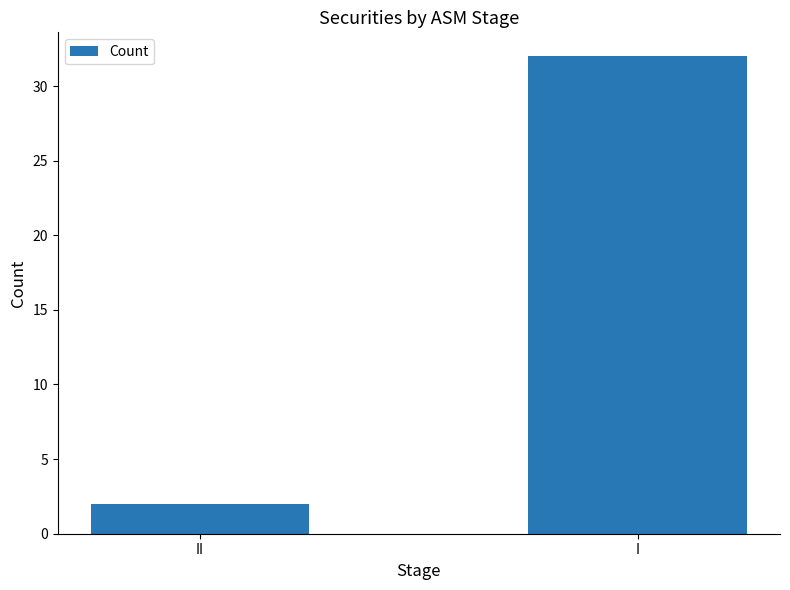

Reading right to left, extract all data points from this chart.

32	2